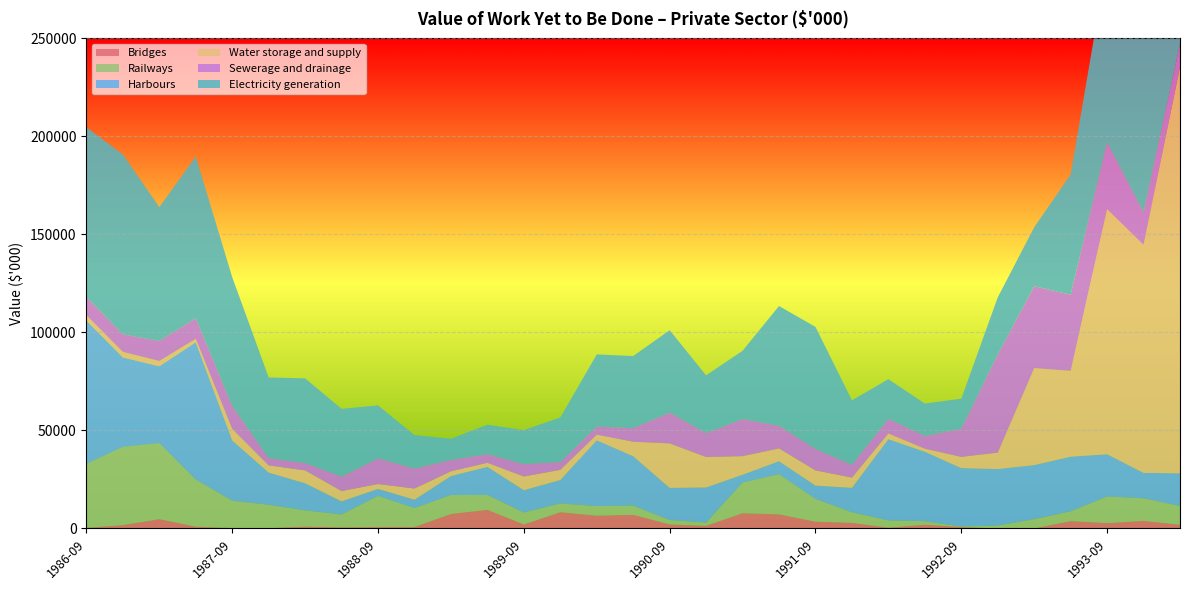

Reading right to left, what are all the values shown in this chart?

Bridges: 1868	3843	2710	3729	13	10	714	1915	389	2836	3449	7185	7762	1337	2049	6947	6513	8282	2030	9509	7369	730	720	564	944	156	215	906	4733	1698	333
Railways: 9619	11578	13621	5051	4740	1528	278	1801	3763	5442	11666	20508	15681	1718	2296	4735	4921	4480	6112	7616	9692	9711	15894	6606	8305	11948	13972	24069	38810	39953	32648
Harbours: 16631	12926	21523	27822	27567	28772	29798	35411	41399	12447	6760	6616	3959	17872	16339	25174	33539	11964	11384	14303	9674	4241	3585	6669	13802	16401	30711	70005	39210	45607	73074
Water storage and supply: 207407	116386	125094	43817	49494	8382	5742	1584	2930	5227	7760	6518	9483	15534	22700	7399	2879	5164	6998	2072	2421	5706	2481	5261	6555	3678	5912	1776	2720	2821	2735
Sewerage and drainage: 11584	16562	33938	38851	41778	50067	14399	6483	7496	6580	10951	11518	18939	12161	15771	6900	4147	4006	6325	4401	5823	10165	13076	7344	3760	3733	11714	10471	10260	8924	9279
Electricity generation: 76762	101390	92525	61337	30055	29107	15281	16538	20184	32861	62237	61131	34831	29498	41976	36810	36766	22749	17337	15006	10827	17110	27038	34585	43213	41118	65633	82500	68185	91816	86600